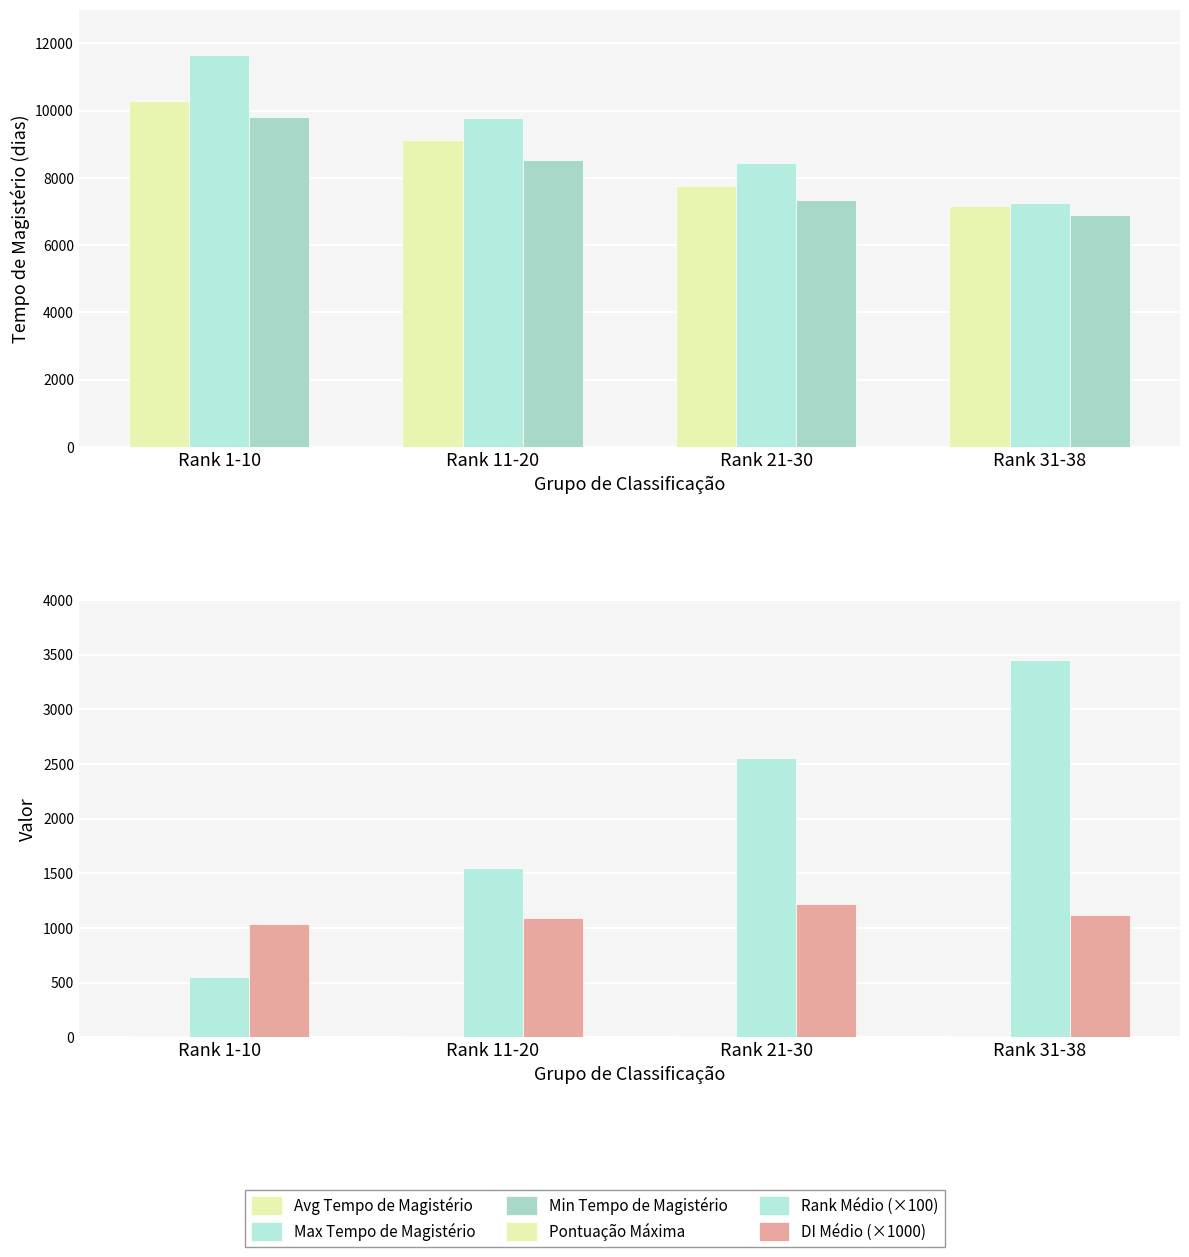

List the labels in order of DI Médio (×1000) value, largest first.

Rank 21-30, Rank 31-38, Rank 11-20, Rank 1-10